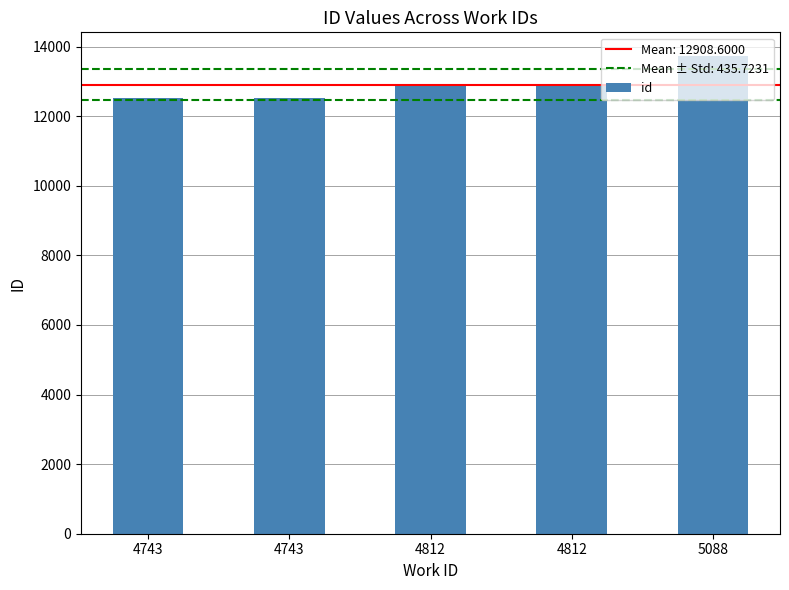

Where is the data nearest to the value 13126?

4812